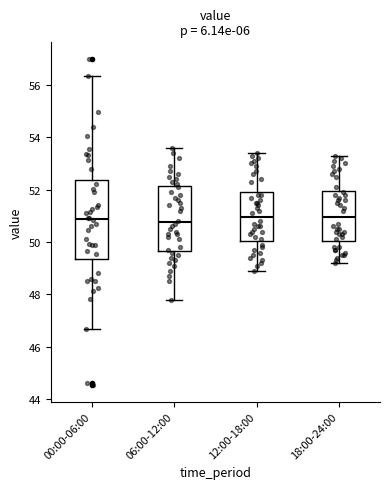

Which box is the tallest, from its lower edge to its upper edge?

00:00-06:00